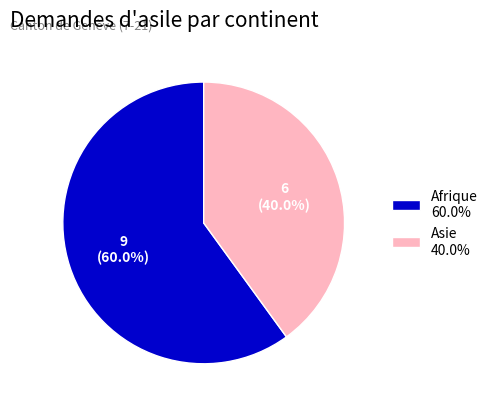

What percentage is NOT represented by Asie 40.0%?

60.0%